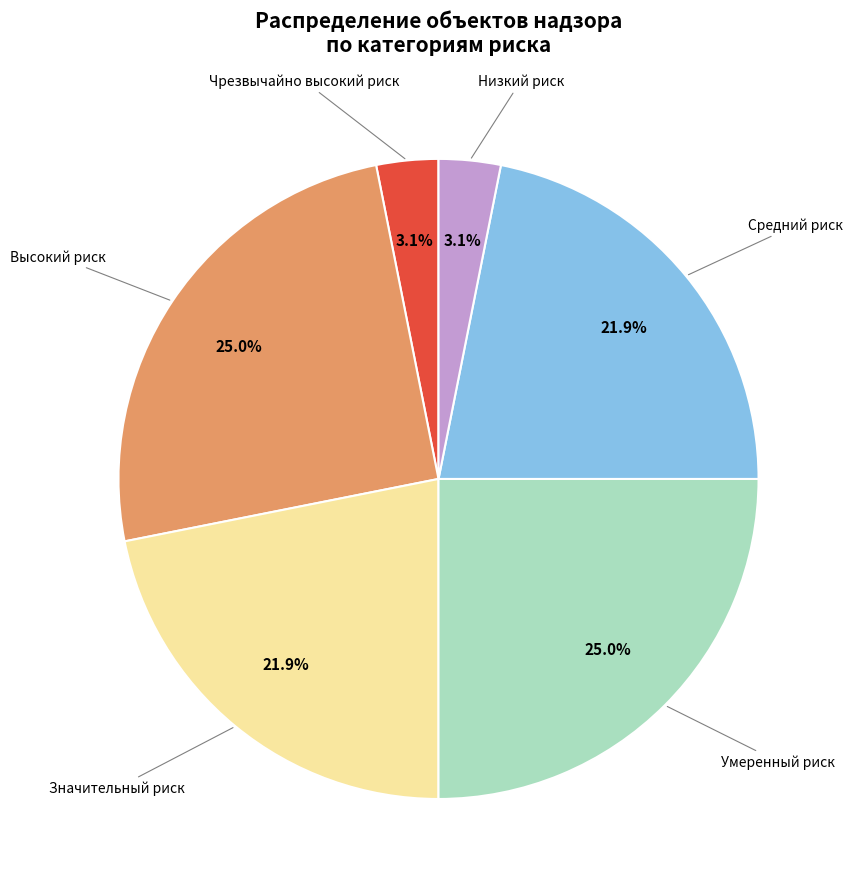

To the nearest percent, what is the difference between the Высокий риск and Значительный риск slice percentages?

3%